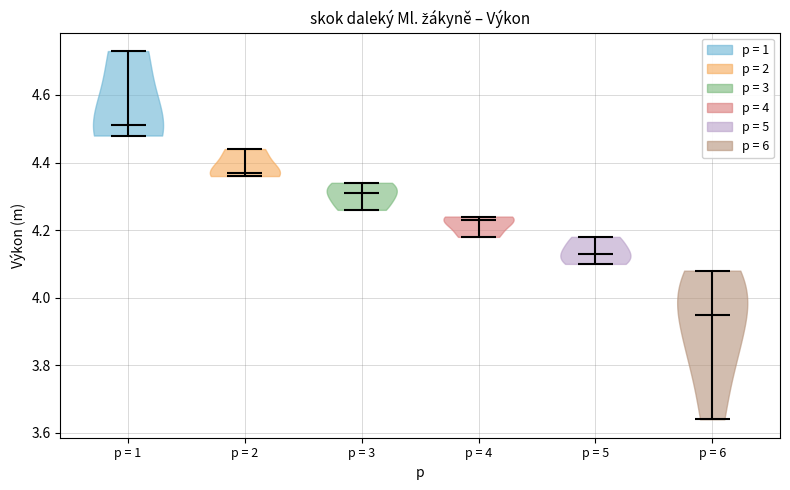

Reading left to right, read every violin against the y-axis: where its median line is, and the lowest and highest points it reaches. The values are not printed on the chart, so give them approximately, as read against the axis.

p = 1: median line 4.52, lowest point 4.48, highest point 4.74
p = 2: median line 4.38, lowest point 4.36, highest point 4.44
p = 3: median line 4.32, lowest point 4.26, highest point 4.34
p = 4: median line 4.24, lowest point 4.18, highest point 4.24
p = 5: median line 4.14, lowest point 4.10, highest point 4.18
p = 6: median line 3.96, lowest point 3.64, highest point 4.08